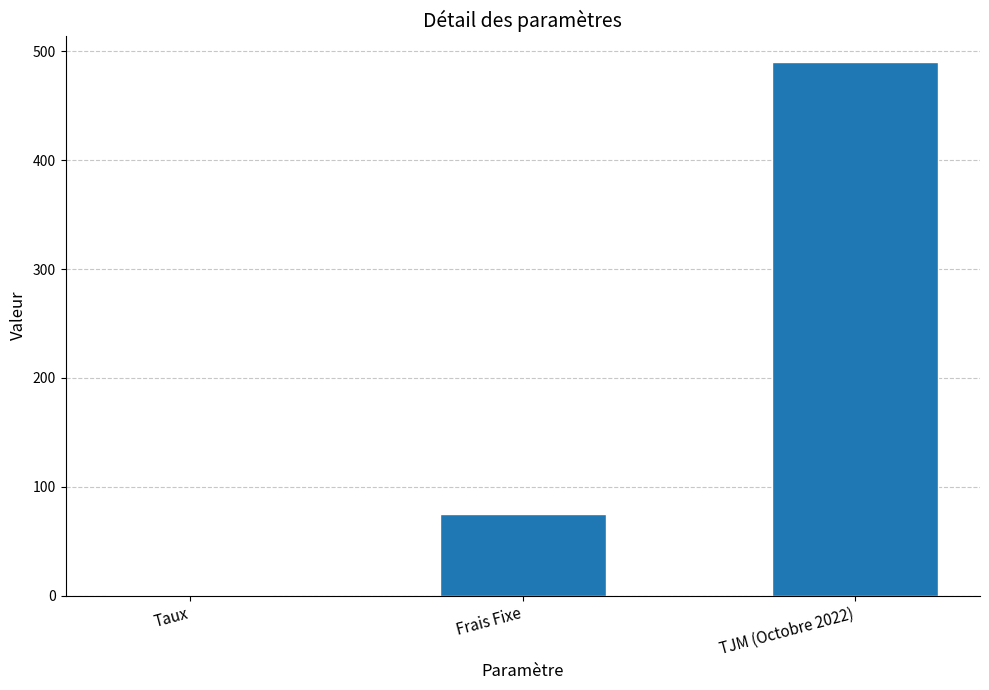

Which has a higher value, Frais Fixe or Taux?

Frais Fixe